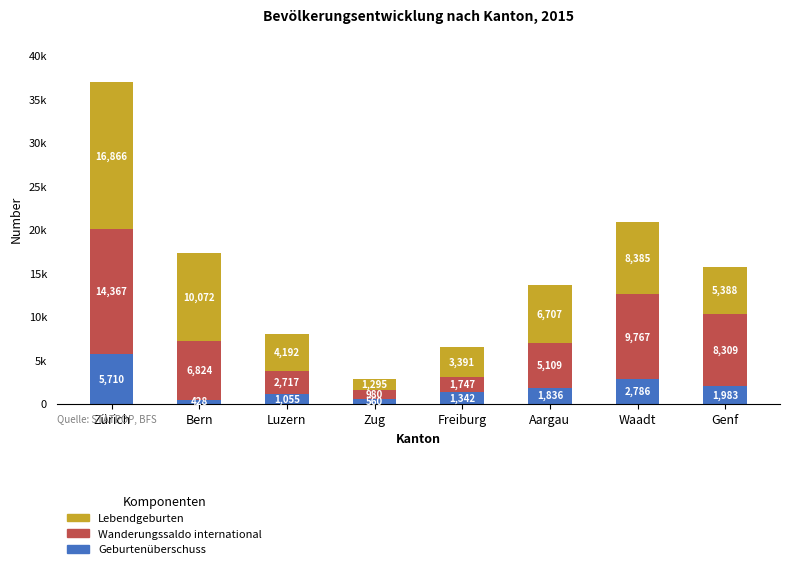

Where is Wanderungssaldo international nearest to the value 7673?

Genf